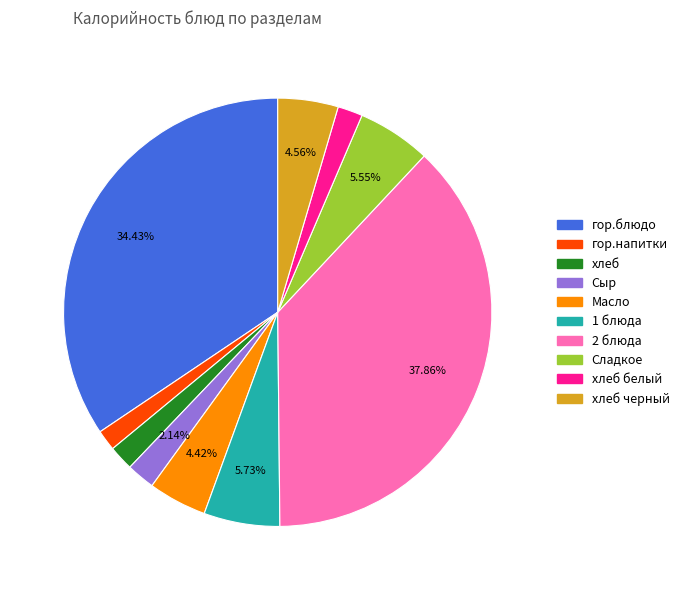

Approximately how many times larger is the value at Сладкое compared to хлеб белый?

3.0